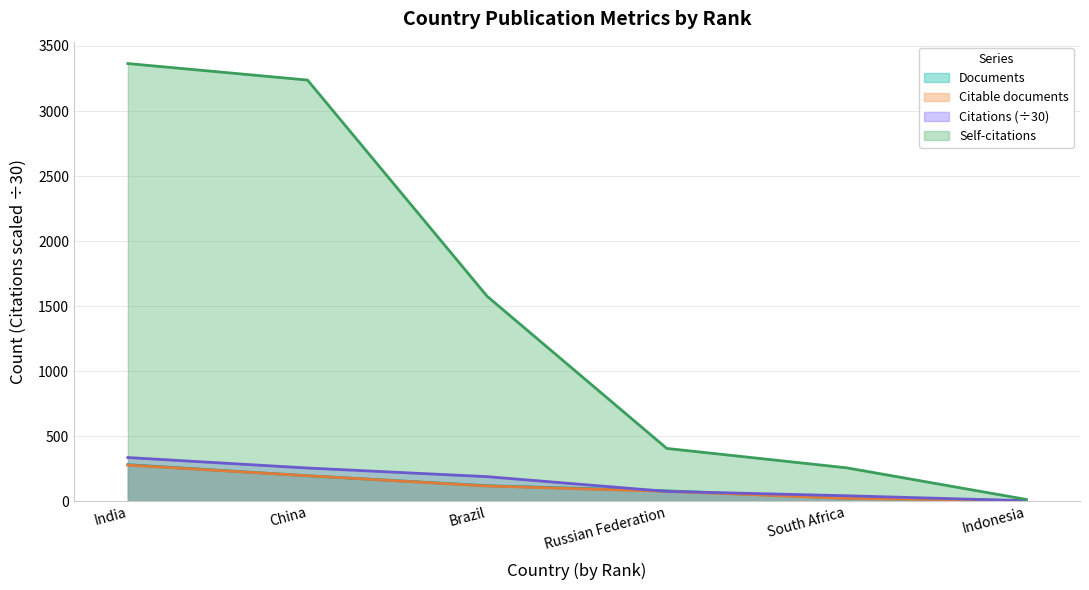

Reading left to right, what are all the values shown in this chart?

Documents: India=280.0	China=195.0	Brazil=118.0	Russian Federation=79.0	South Africa=22.0	Indonesia=3.0
Citable documents: India=277.0	China=195.0	Brazil=116.0	Russian Federation=75.0	South Africa=21.0	Indonesia=3.0
Citations: India=335.0	China=254.4	Brazil=187.9	Russian Federation=74.6	South Africa=41.1	Indonesia=2.6
Self-citations: India=3365.0	China=3238.0	Brazil=1575.0	Russian Federation=405.0	South Africa=256.0	Indonesia=13.0